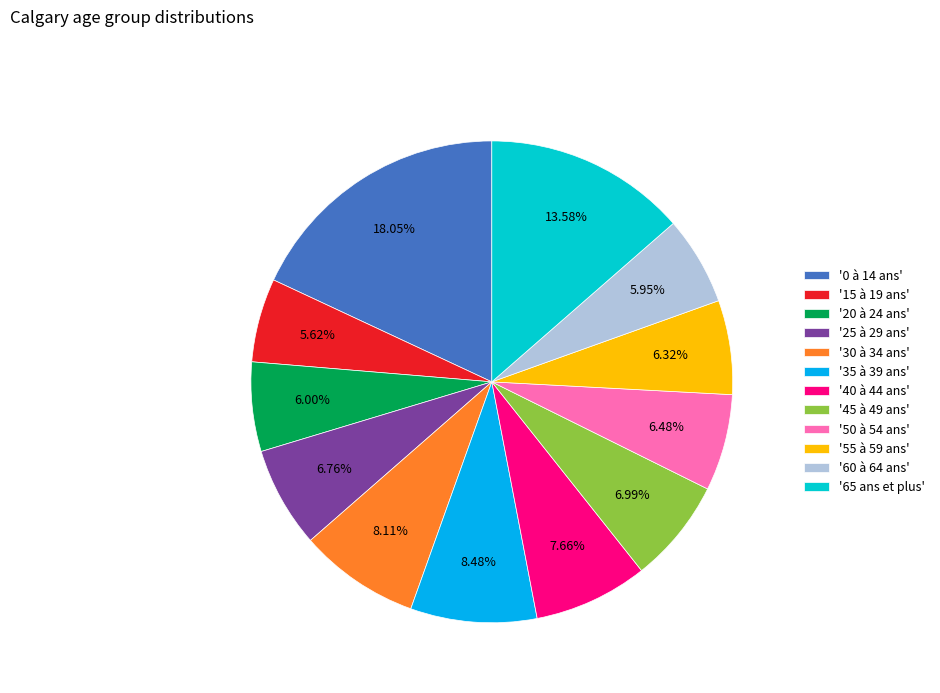

Is the sum of '55 à 59 ans' and '45 à 49 ans' greater than half?

No